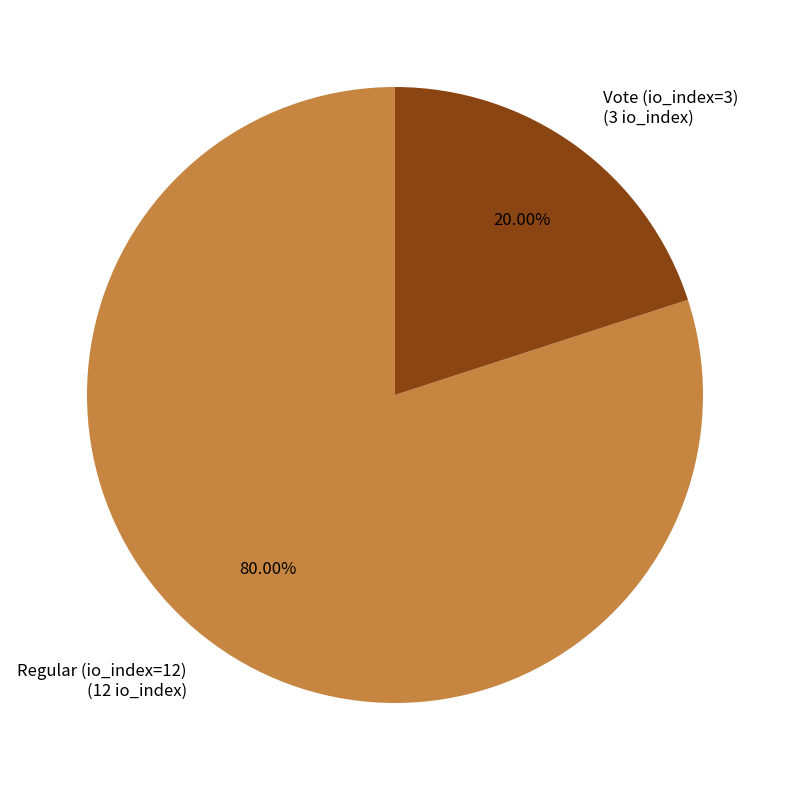

What is the largest slice in the pie chart?

Regular (io_index=12)